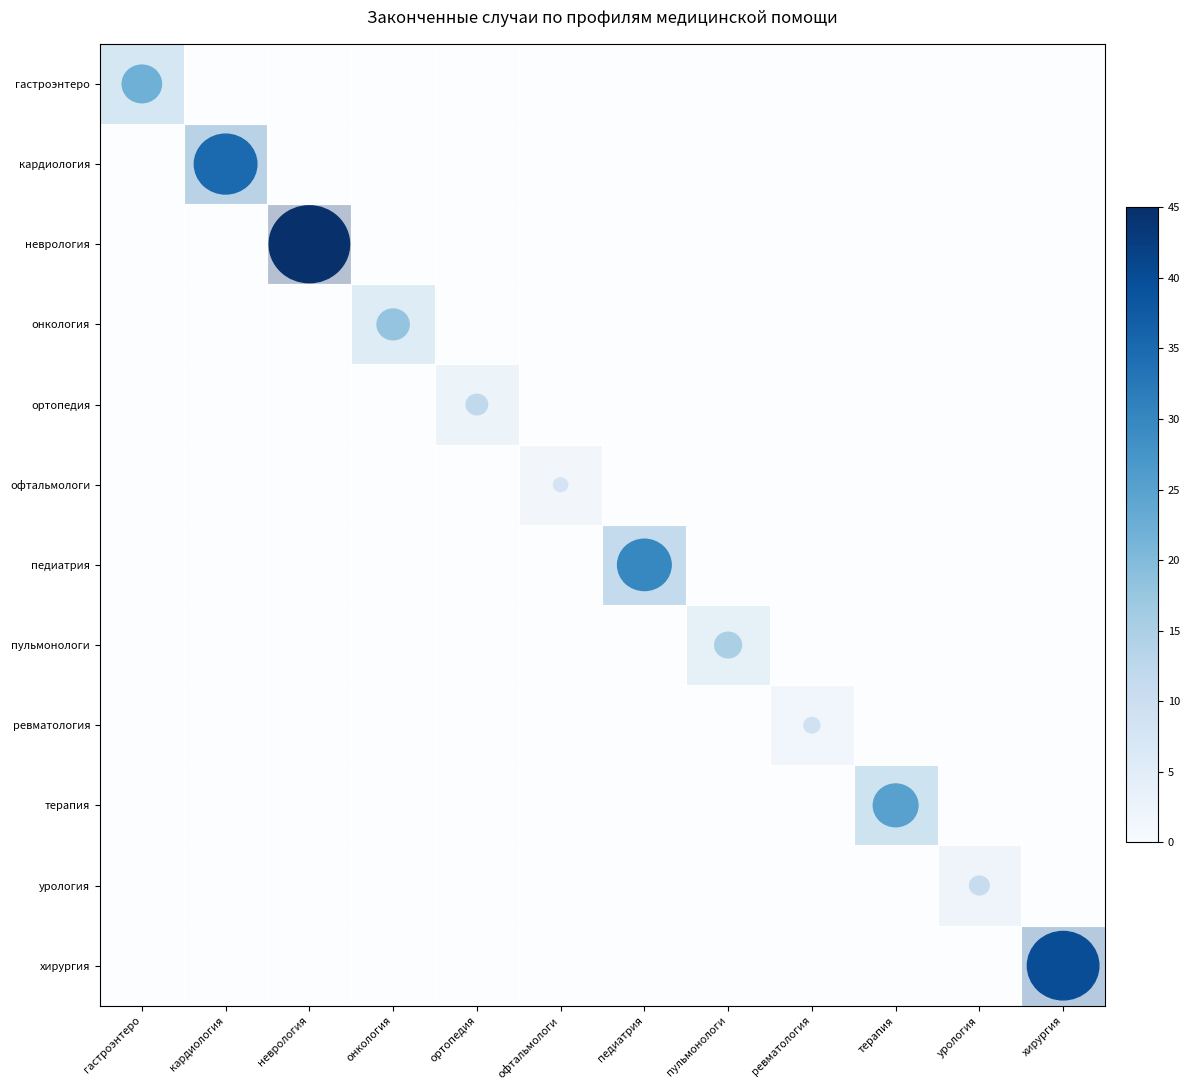

Which series has the largest range (max minus min)?

неврология